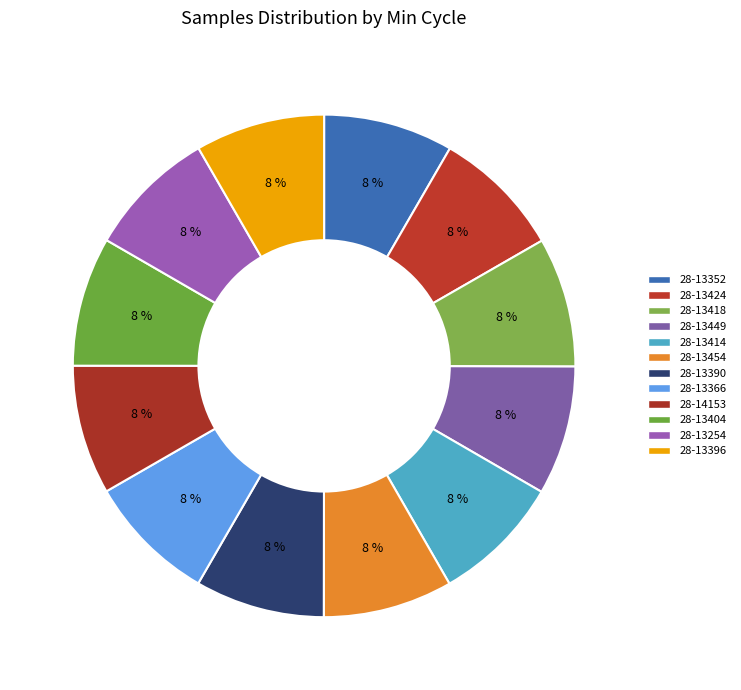

How many segments does this pie chart have?

12